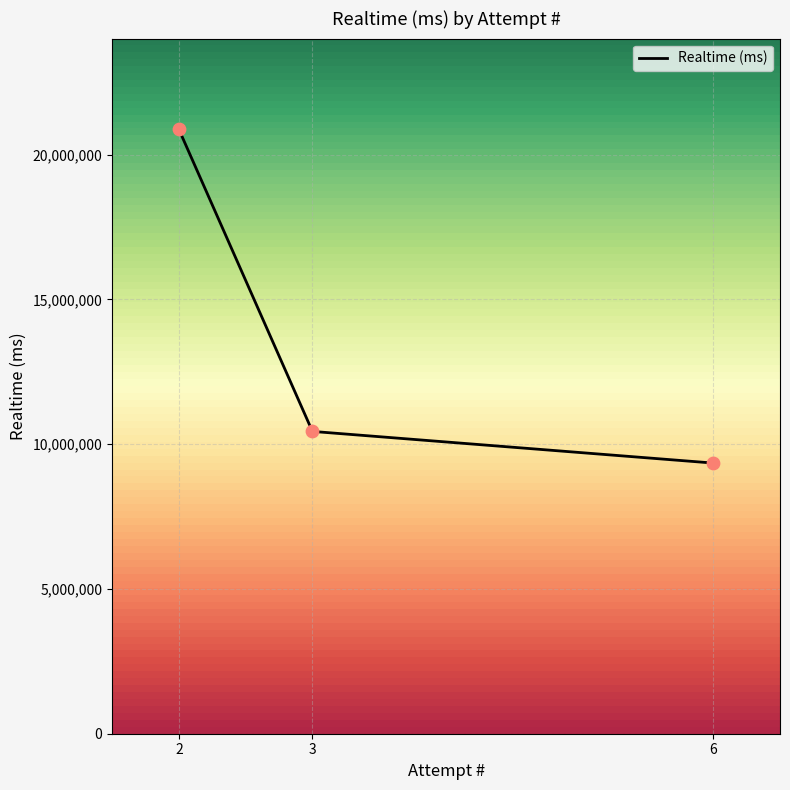

What is the ratio of the value at 6 to the value at 3?

0.9